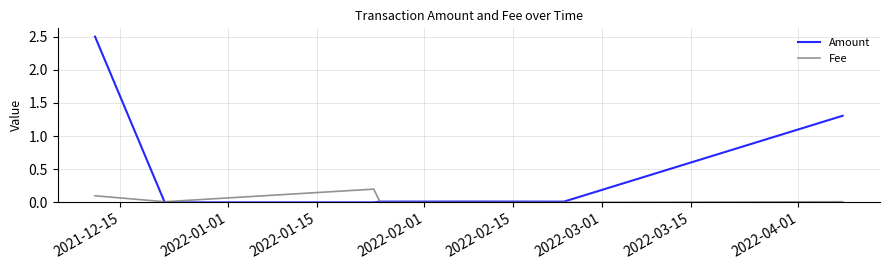

List the series in order of their overall mean, highest first.

Amount, Fee